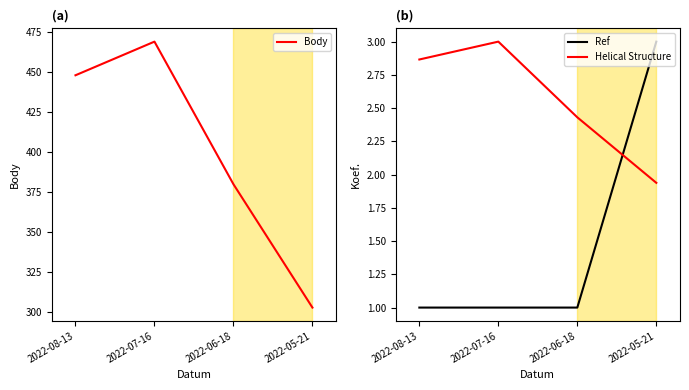

At which category is the sum across all series the highest?

2022-07-16